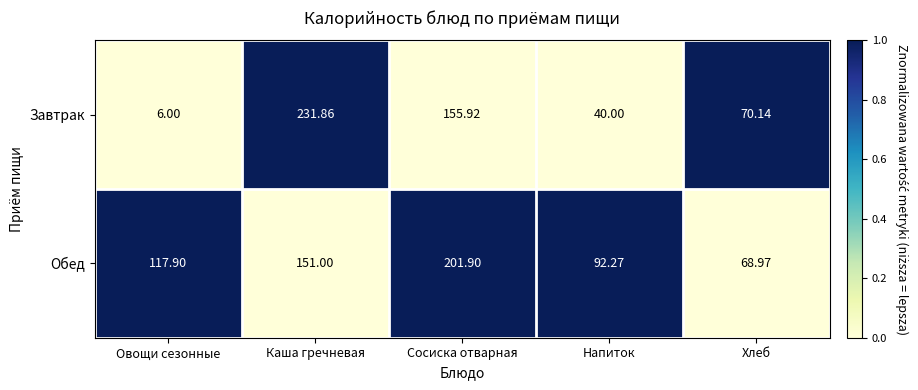

Rank the series by their maximum value, from lowest to highest.

Обед, Завтрак